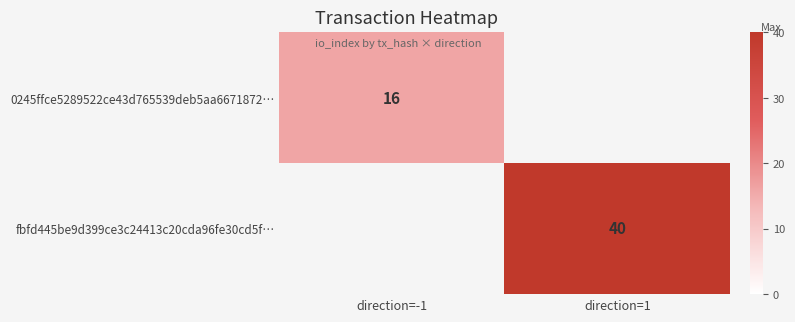

At which category does the chart reach its minimum across all series?

direction=-1